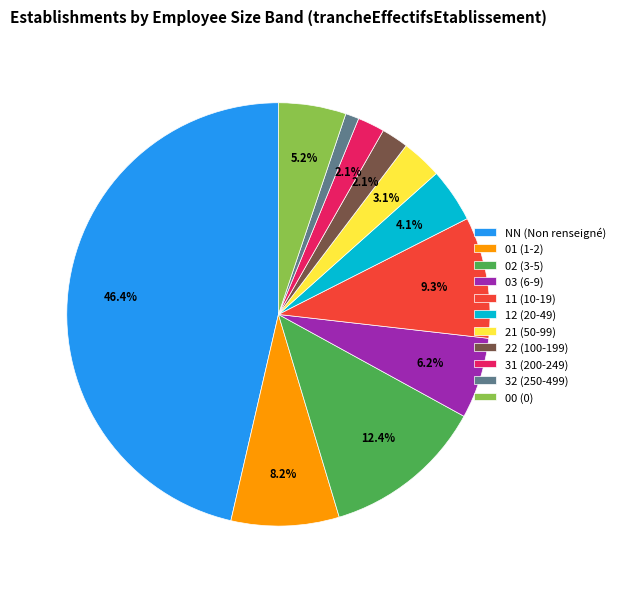

The 03 slice represents 19% of the pie. True or false?

False